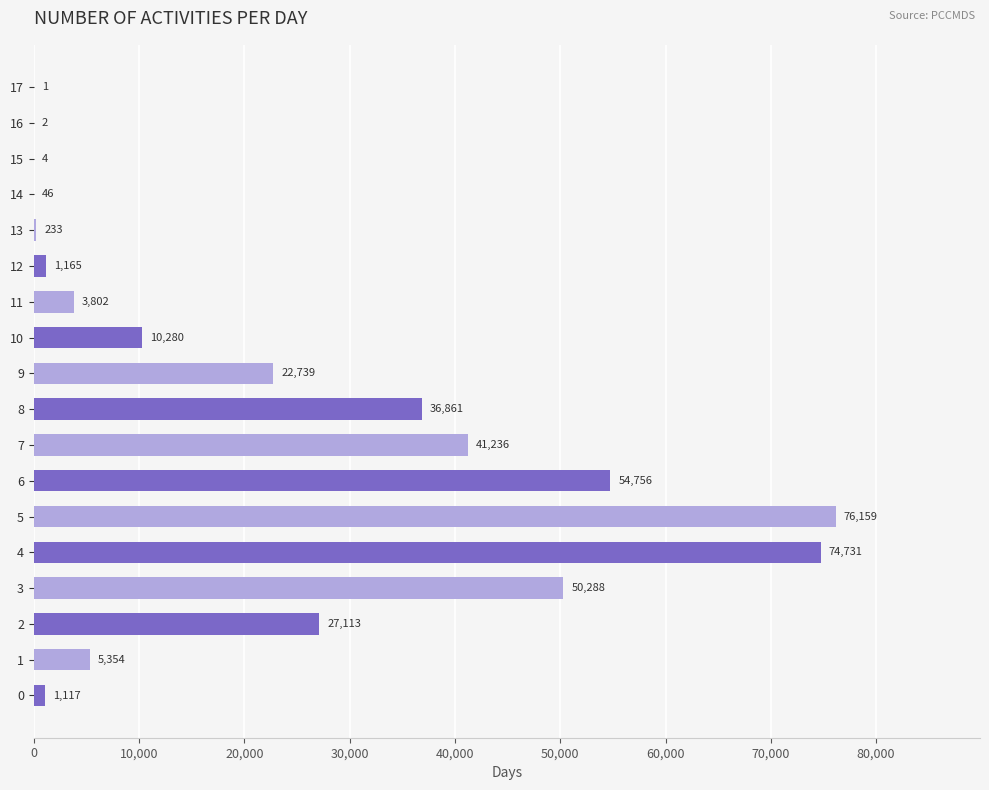

Are the bars horizontal?

Yes